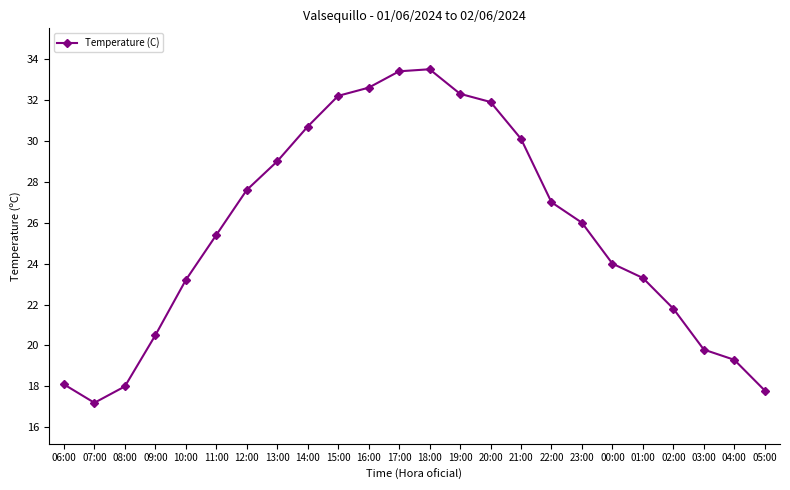

What is the value of the 21st point from the left?

21.8